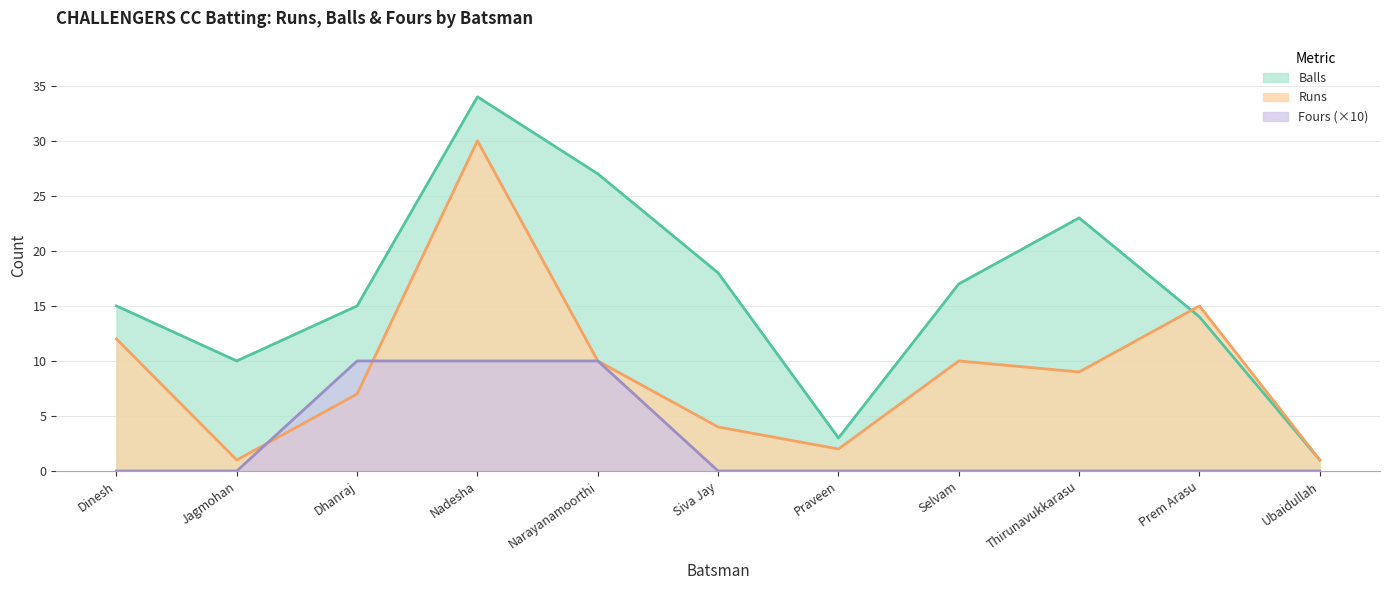

Which series has the largest total across all categories?

Balls